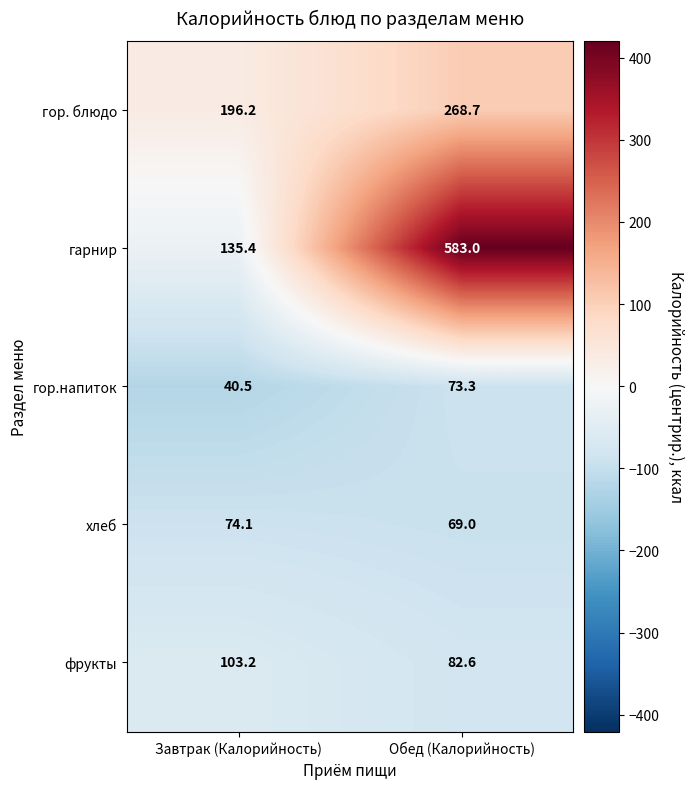

How many distinct data groups are displayed?

5